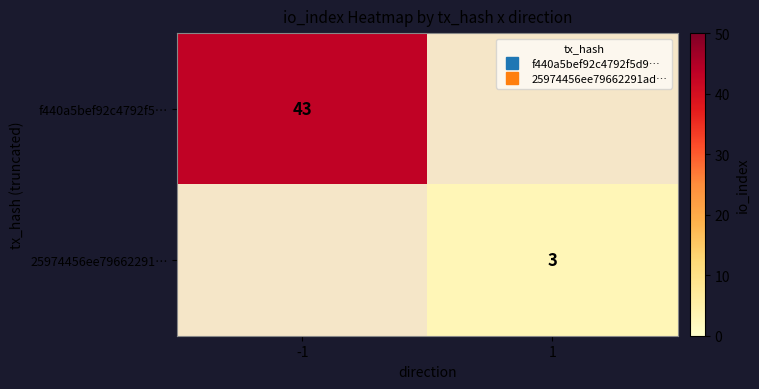

What is the smallest value displayed?

3.0